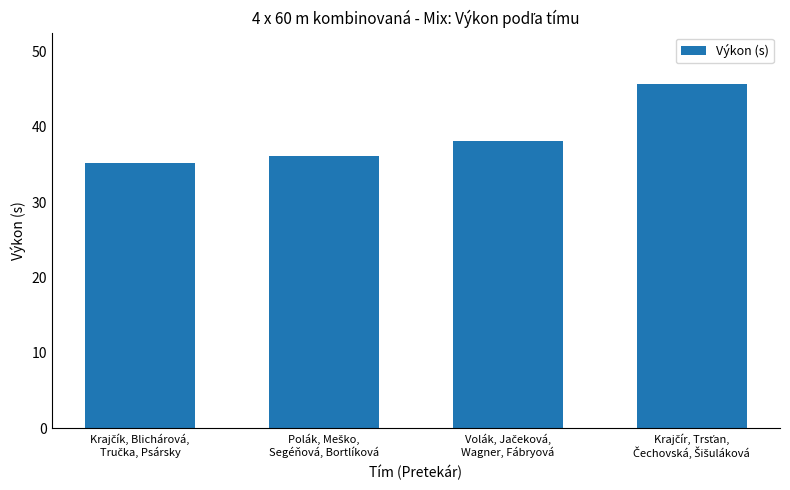

What is the minimum value shown in the chart?

35.2